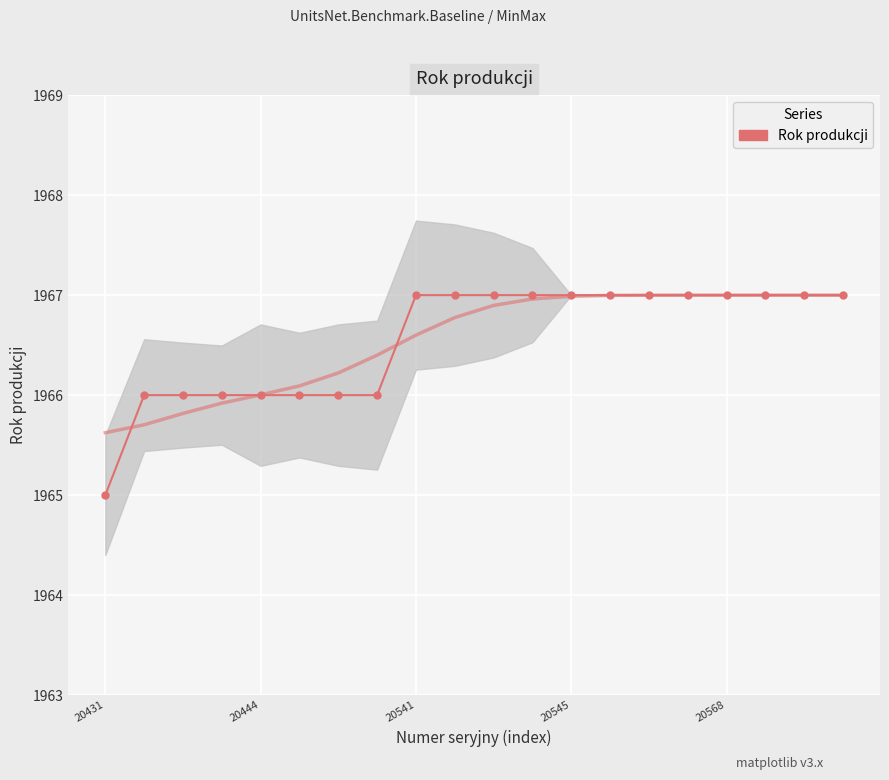

At which label is the value closest to 1966?

20444